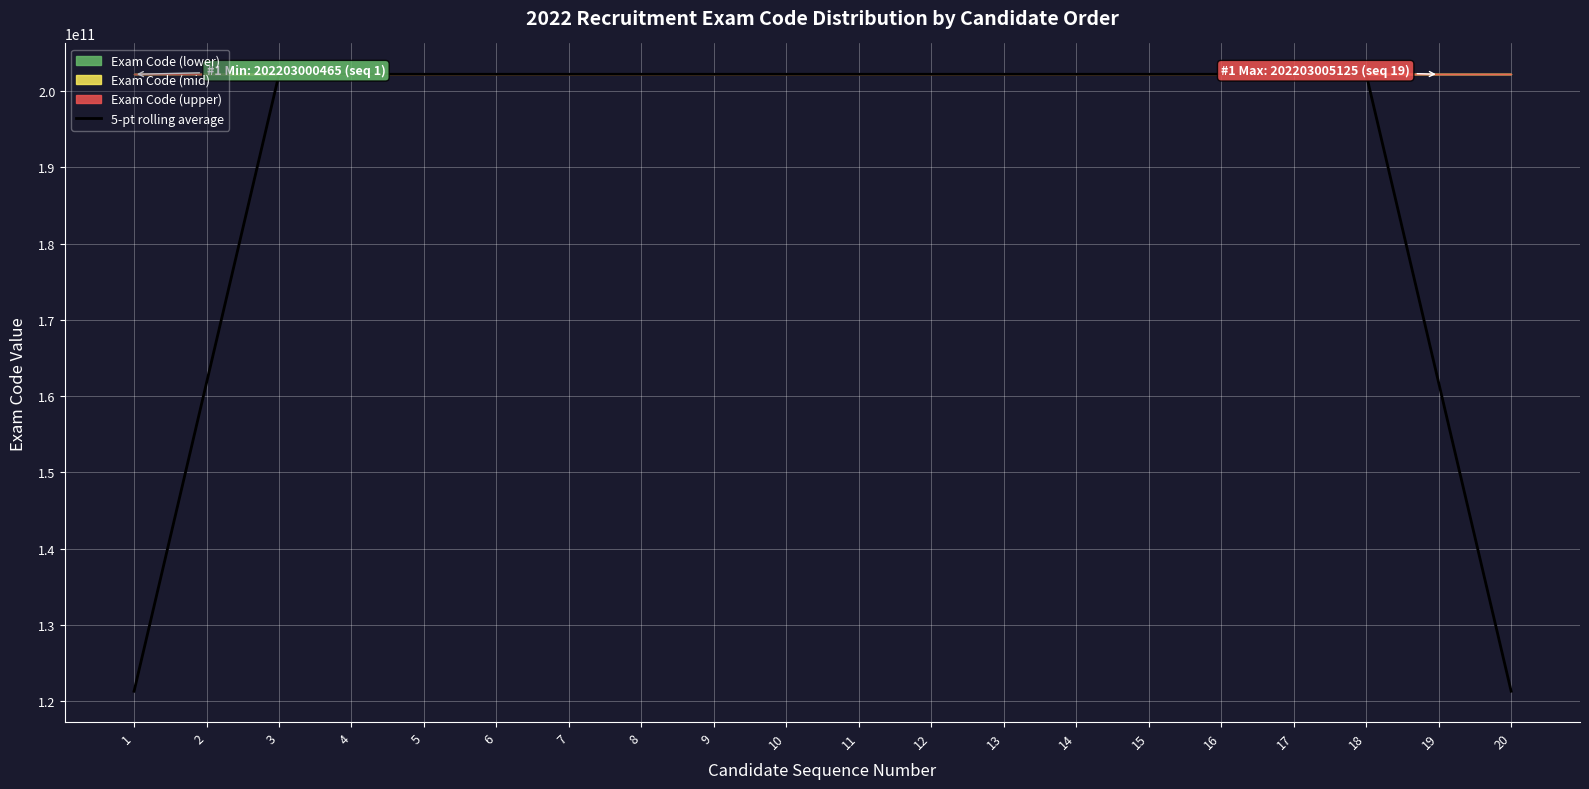

List the labels in order of value, smallest first.

1, 20, 2, 19, 3, 4, 6, 5, 7, 8, 9, 10, 12, 13, 11, 14, 15, 16, 17, 18